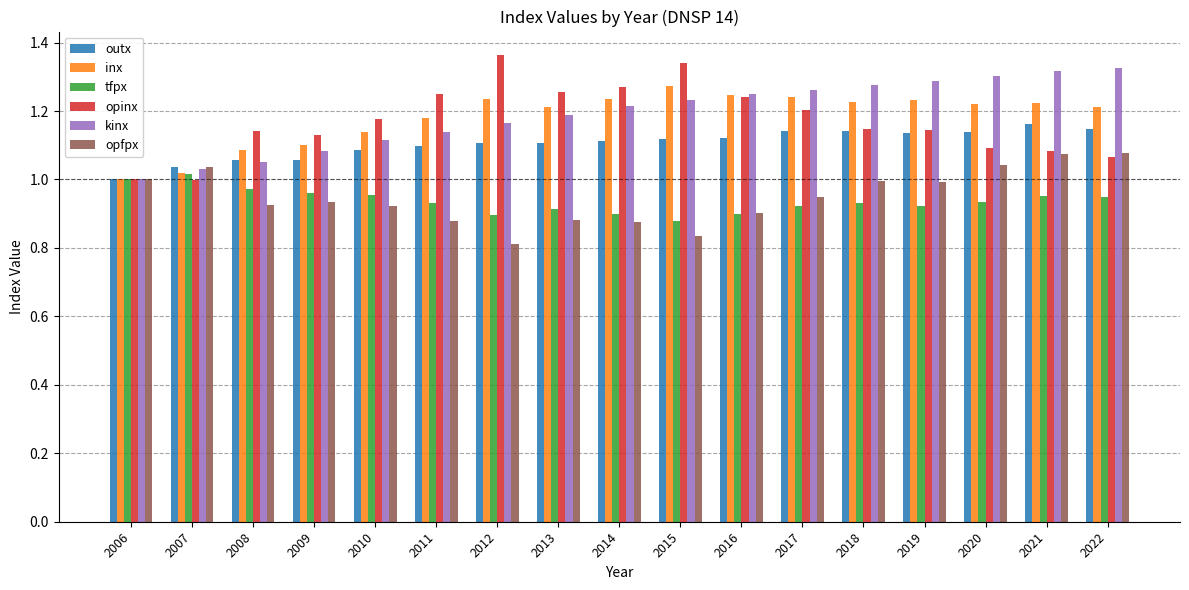

What is the difference between the maximum and minimum values in the kinx series?

0.3